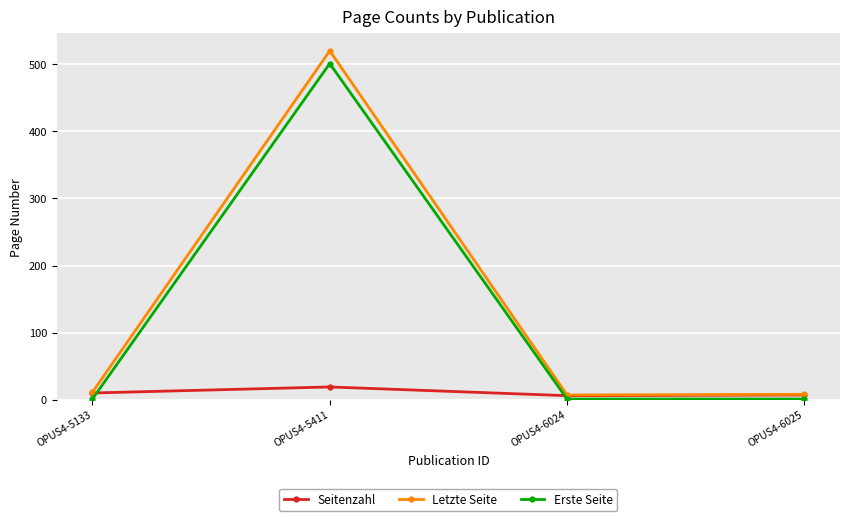

Is it true that Erste Seite equals 1 at OPUS4-6025?

True